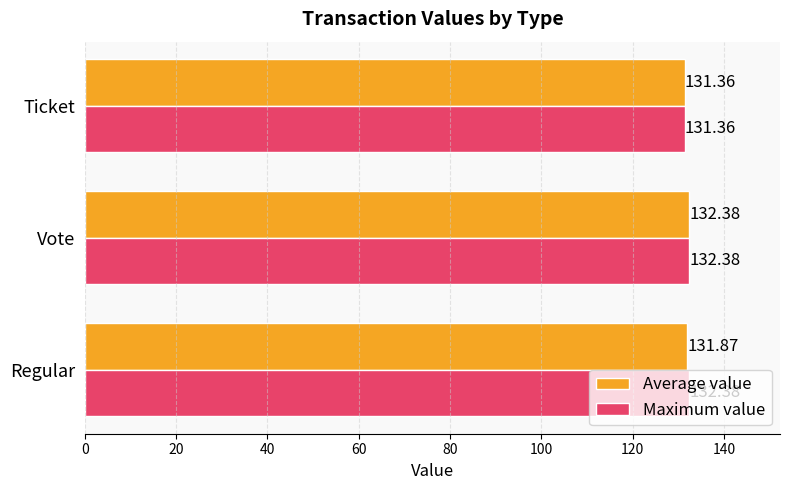

Between Regular and Ticket, which series saw the biggest shift?

Maximum value